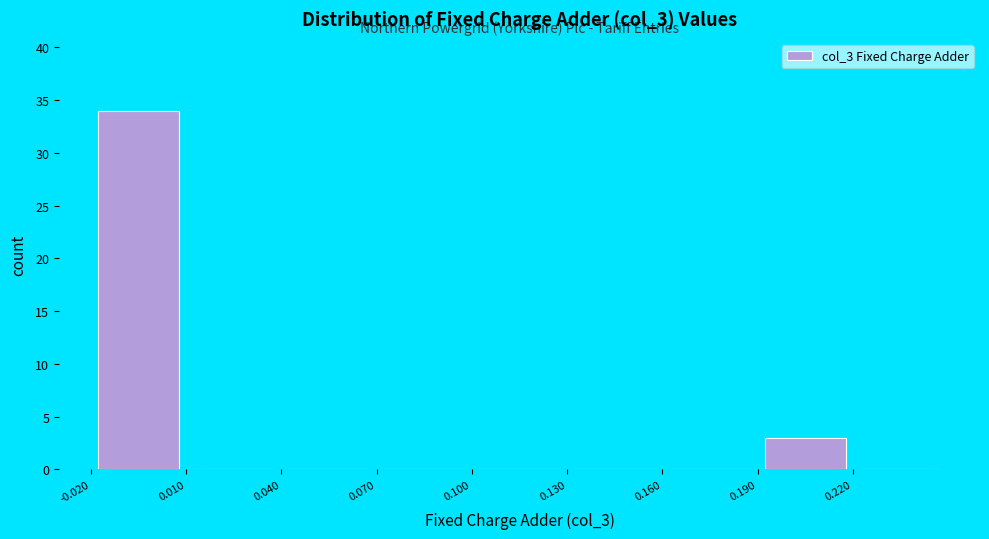

How tall is the bar that spans 0.19 to 0.22 on the x-axis? The values are not printed on the chart, so give them approximately, as read against the axis.

3